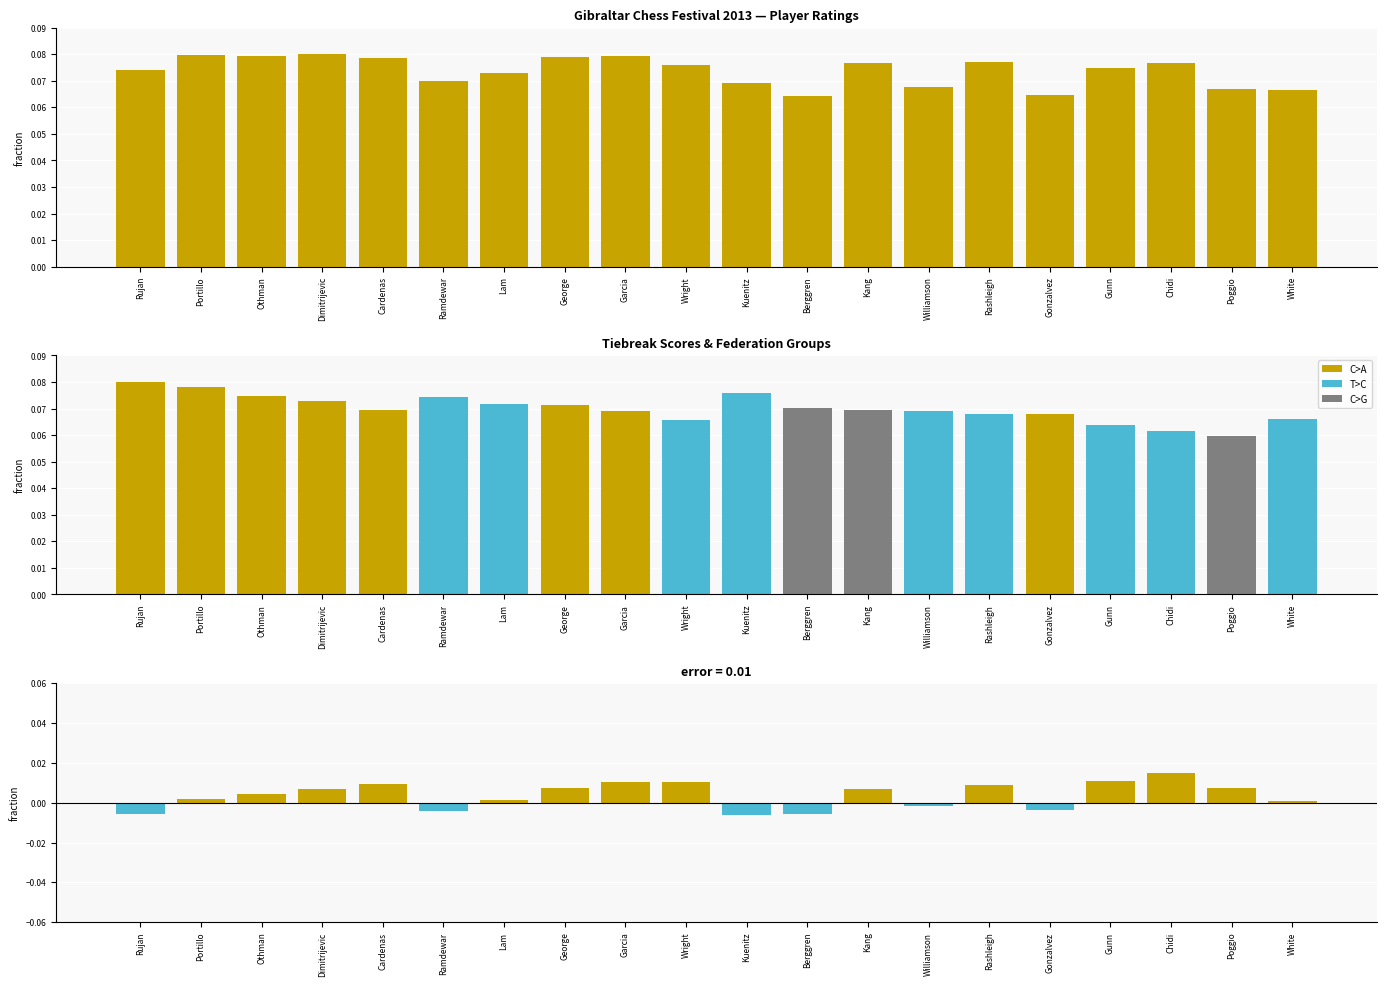

What is the sum of all Rating - TB1 (normalized) values?

0.1